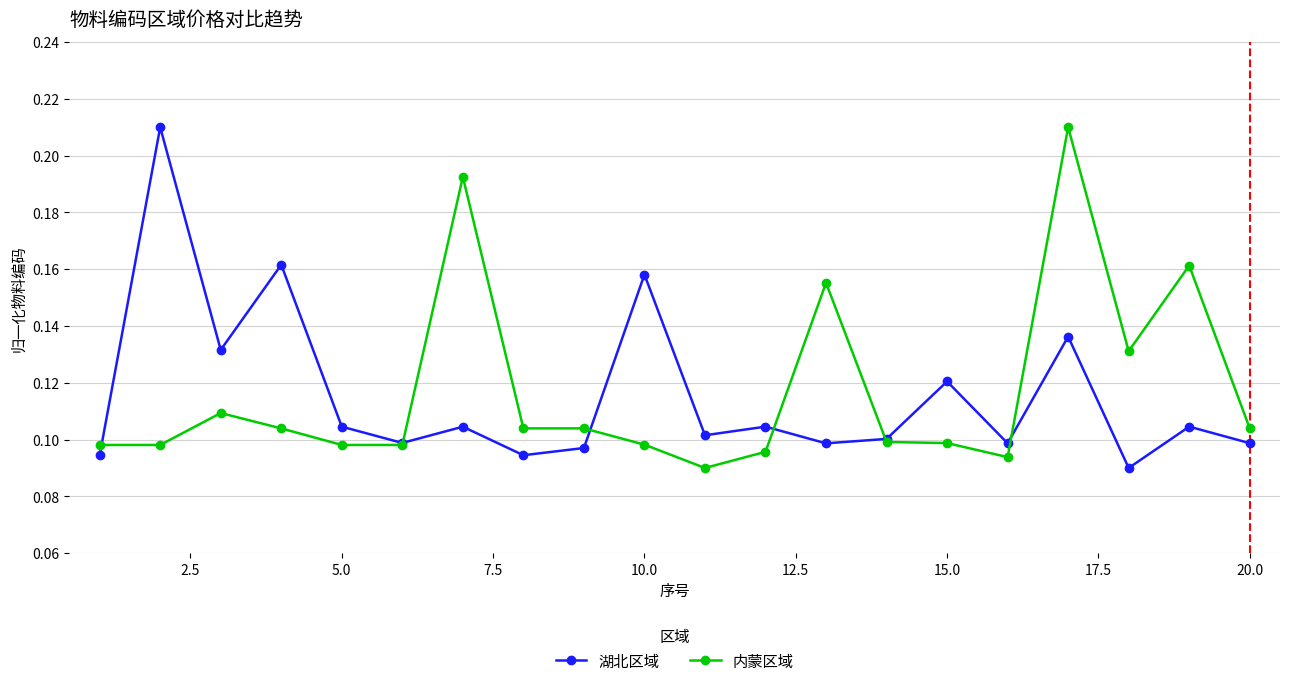

Count the 湖北区域 values in the range 0 to 1.

20